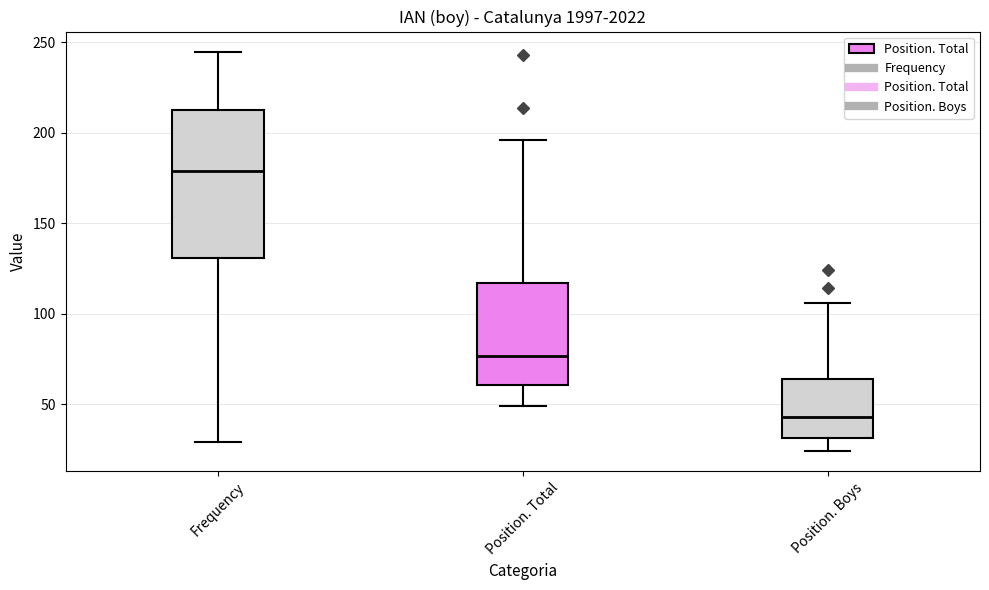

Which box's median line is the highest?

Frequency